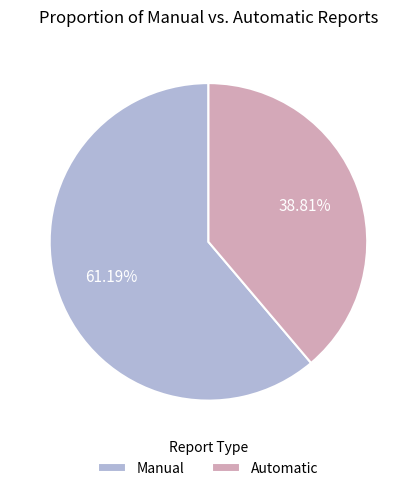

Do Automatic and Manual together represent more than half of the pie?

Yes